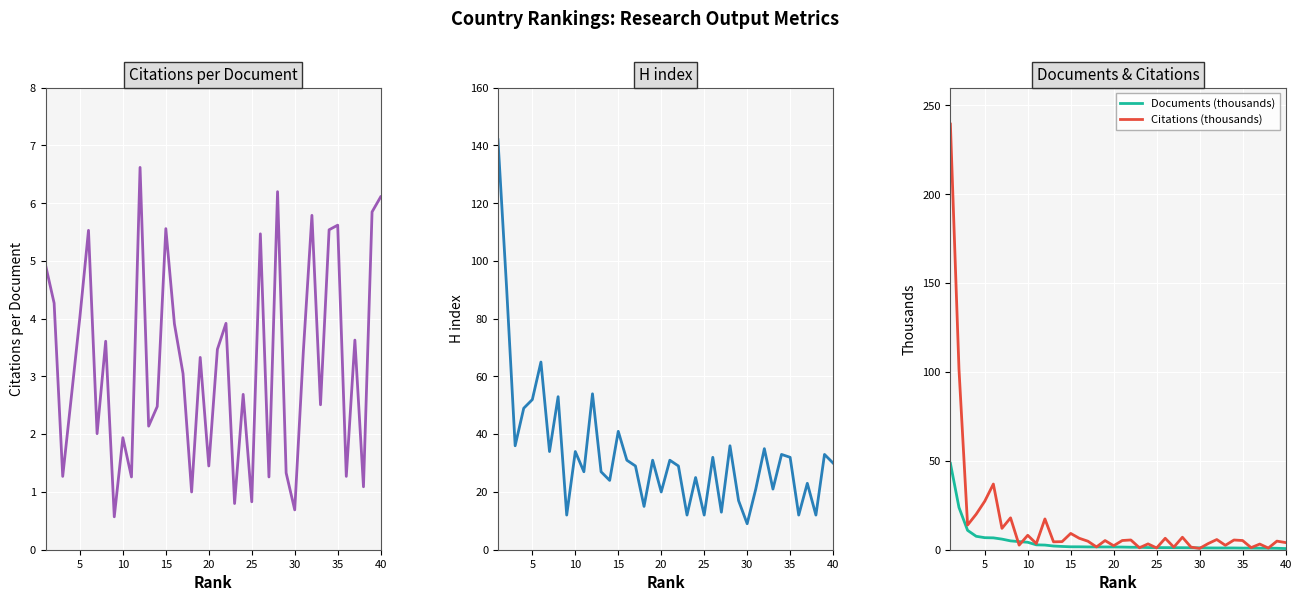

True or false: Citations per document has more than 2 points higher than both neighbors.

True